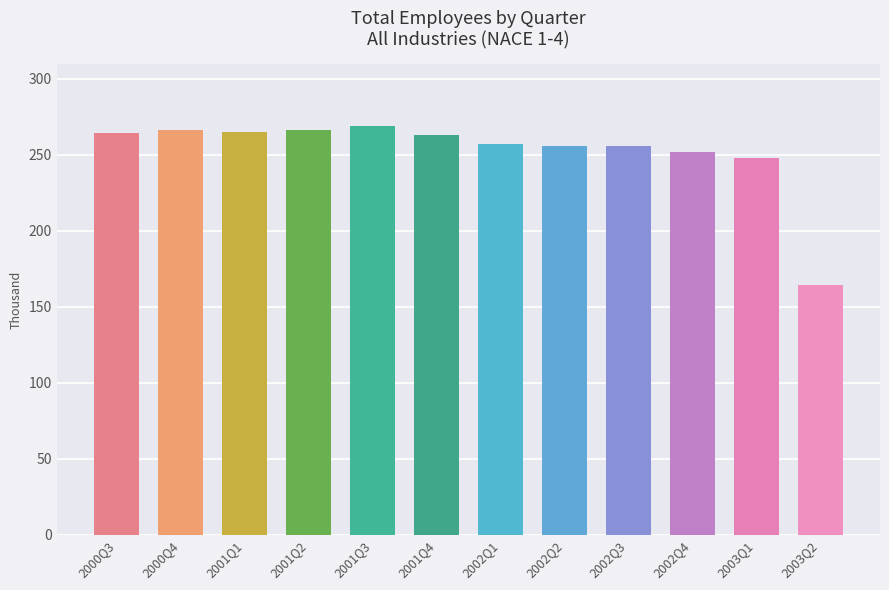

Between 2000Q4 and 2002Q4, which is larger?

2000Q4